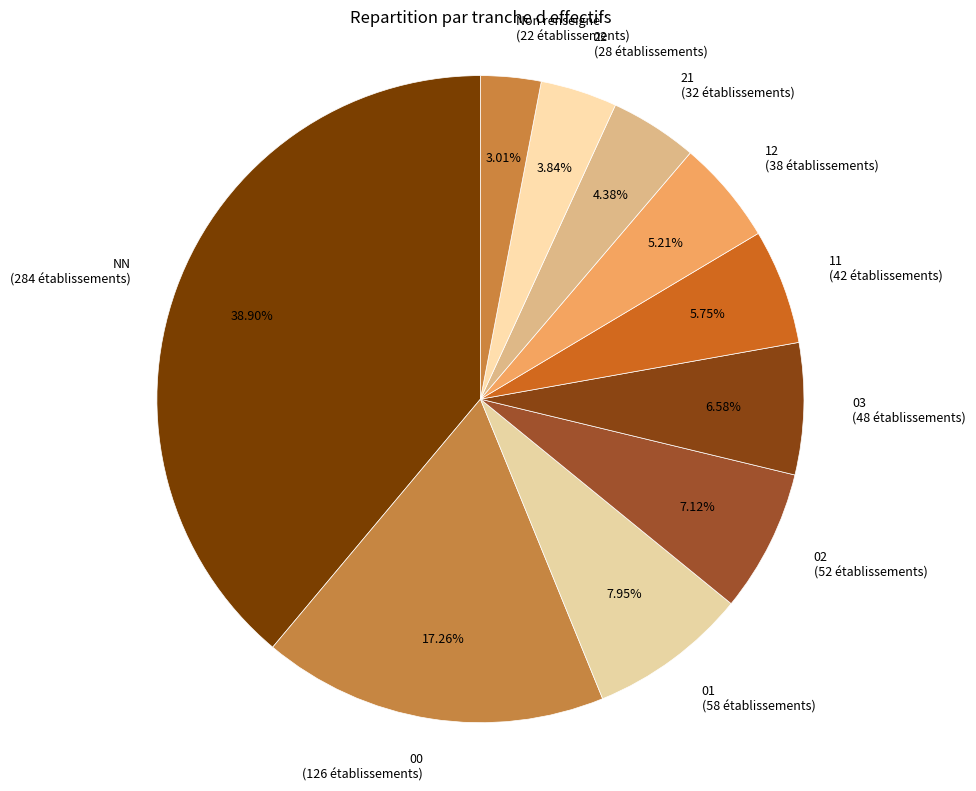

To the nearest percent, what is the average slice percentage?

10%